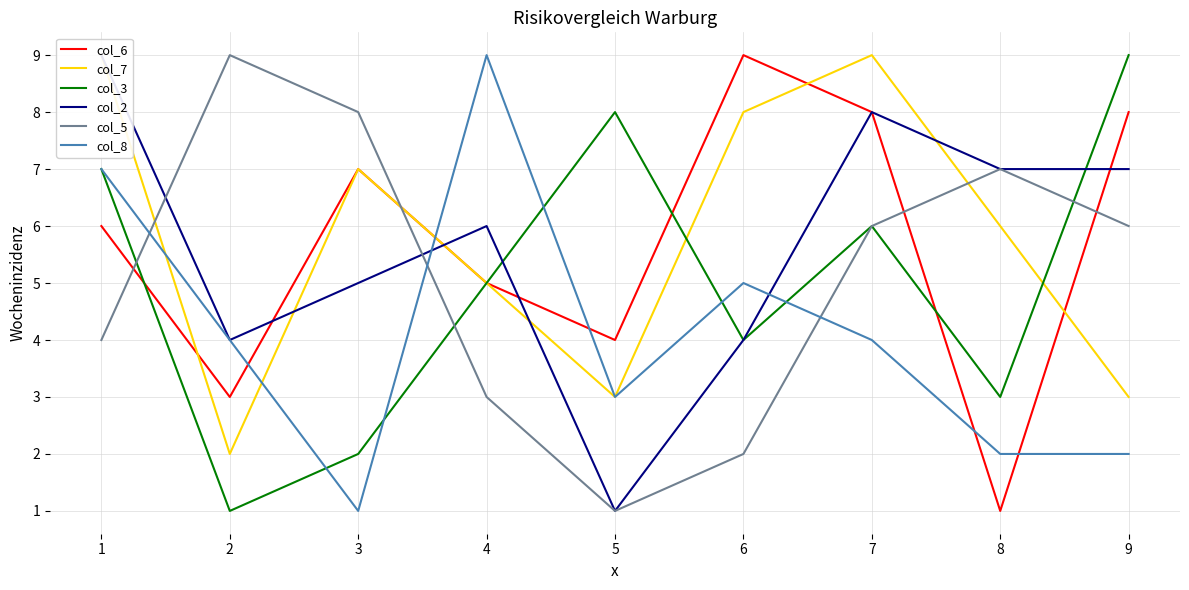

What is the difference between the maximum and second lowest values in the col_6 series?

6